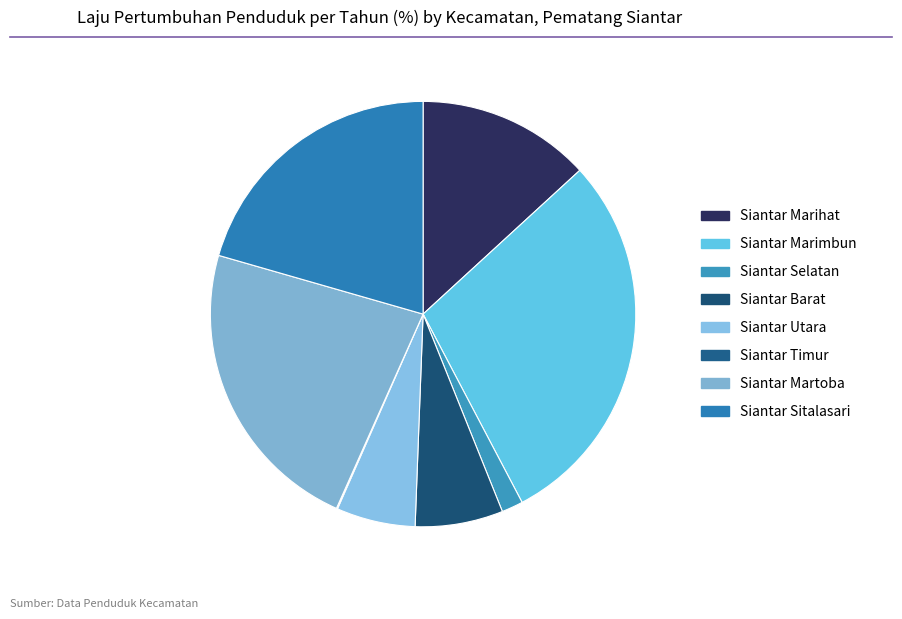

How many slices are in this pie chart?

8